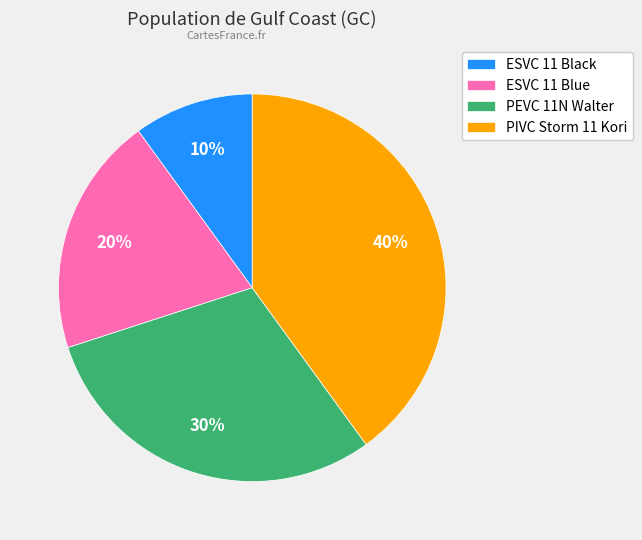

Do PIVC Storm 11 Kori and ESVC 11 Blue together represent more than half of the pie?

Yes